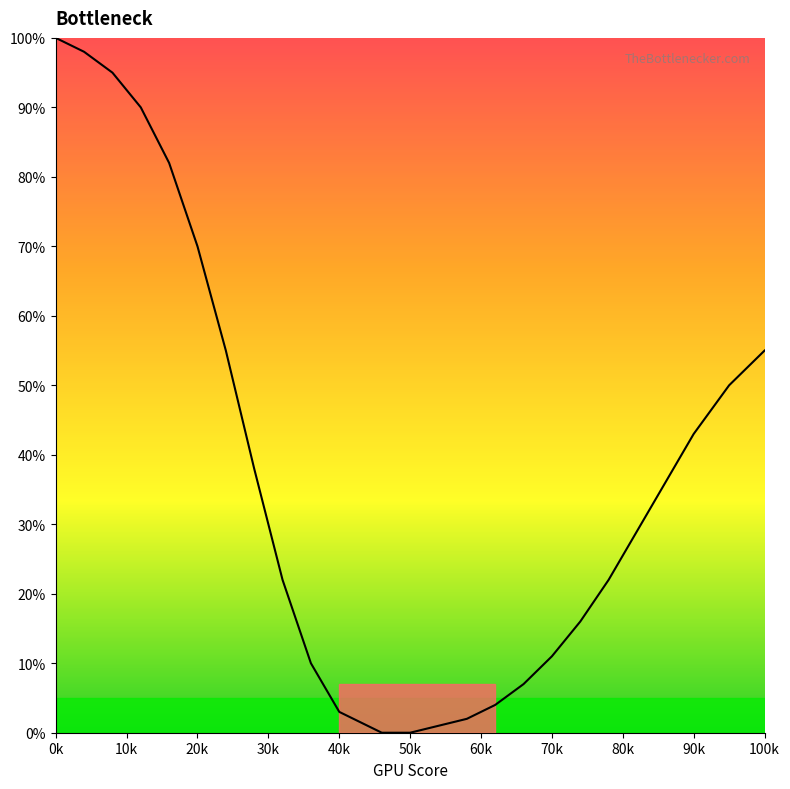

Does the chart have visible grid lines?

No